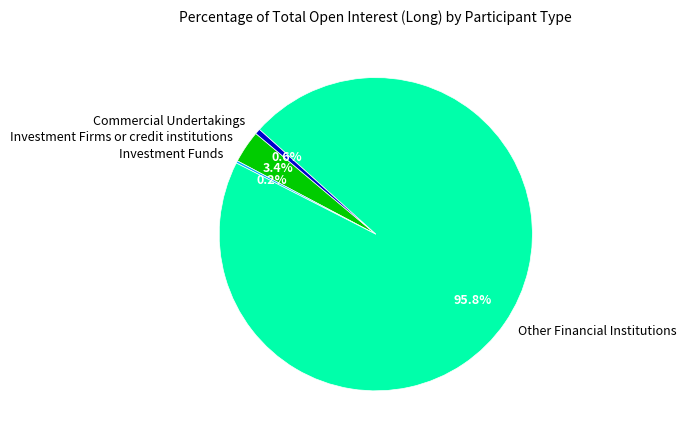

Which category has the biggest portion of the pie?

Other Financial Institutions